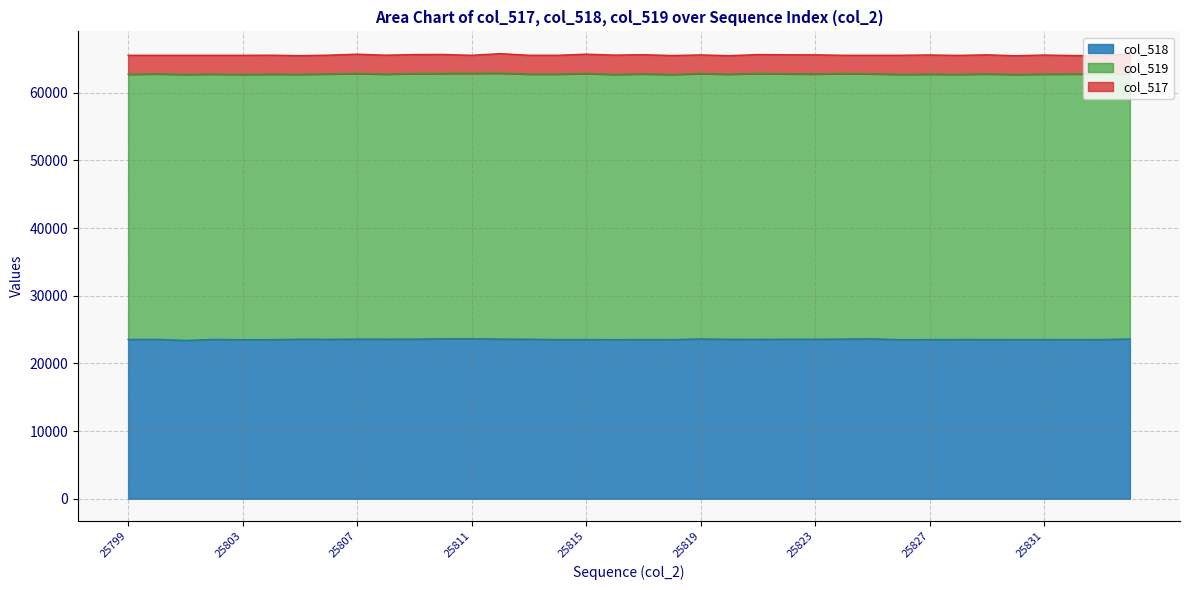

Where is the first local minimum for col_518?

25801